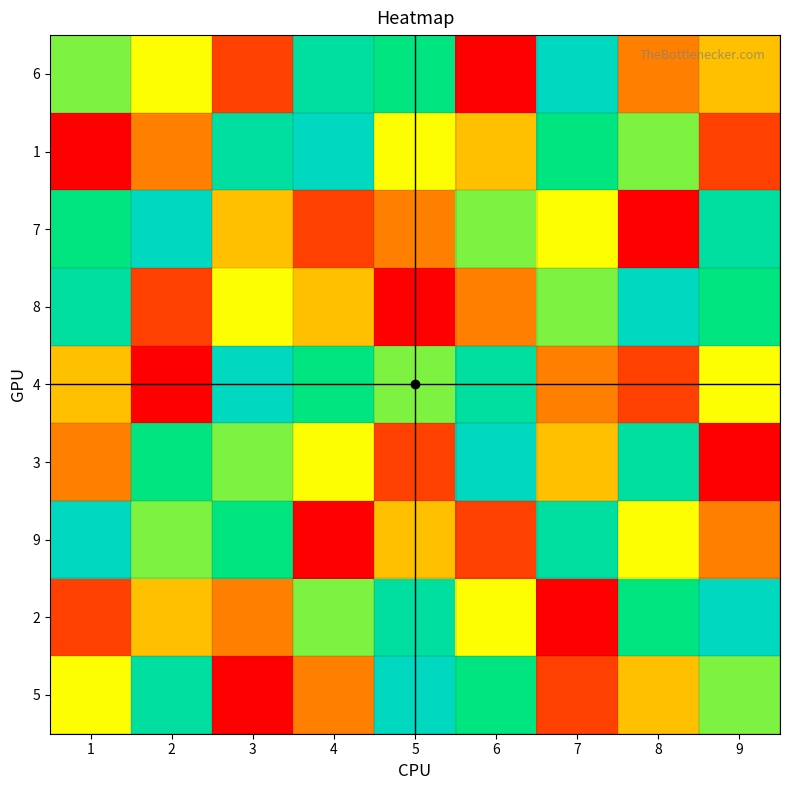

What is the spread (max minus min) of values at 2?

8